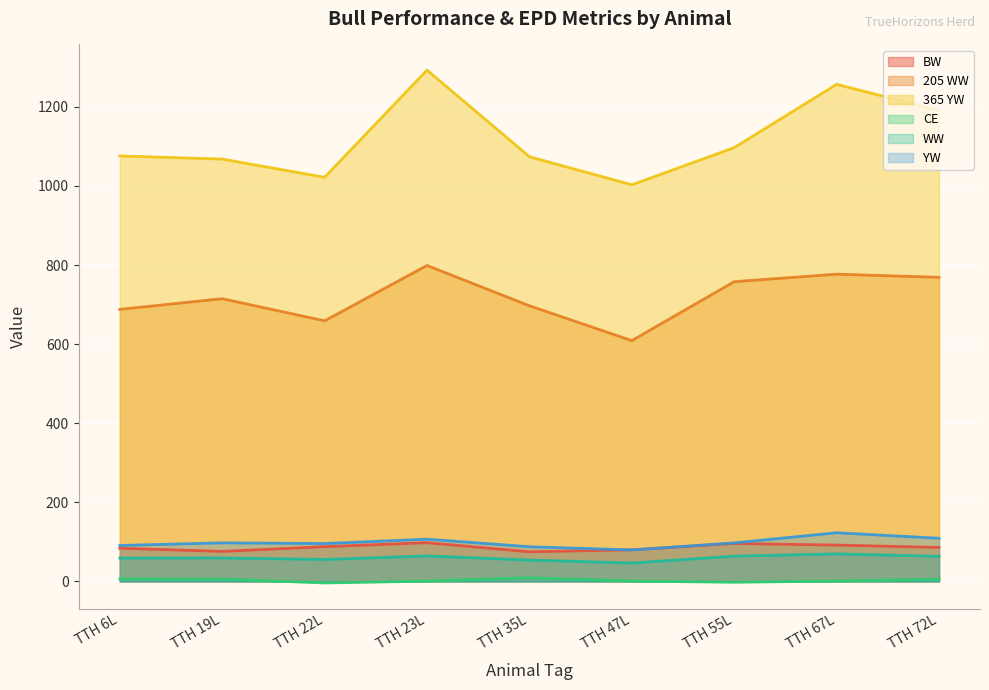

Read the YW value at TTH 35L.

87.8